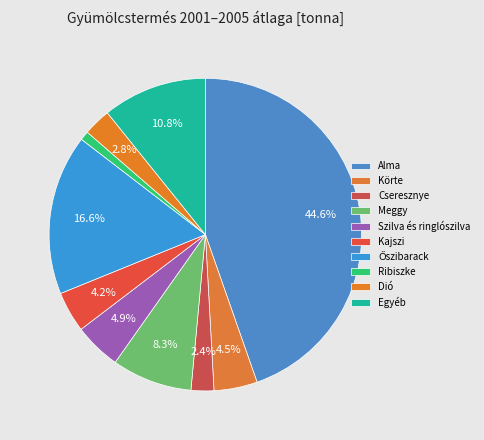

Count the number of slices in the pie.

10